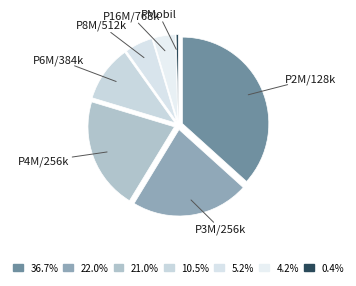

Count the number of slices in the pie.

7